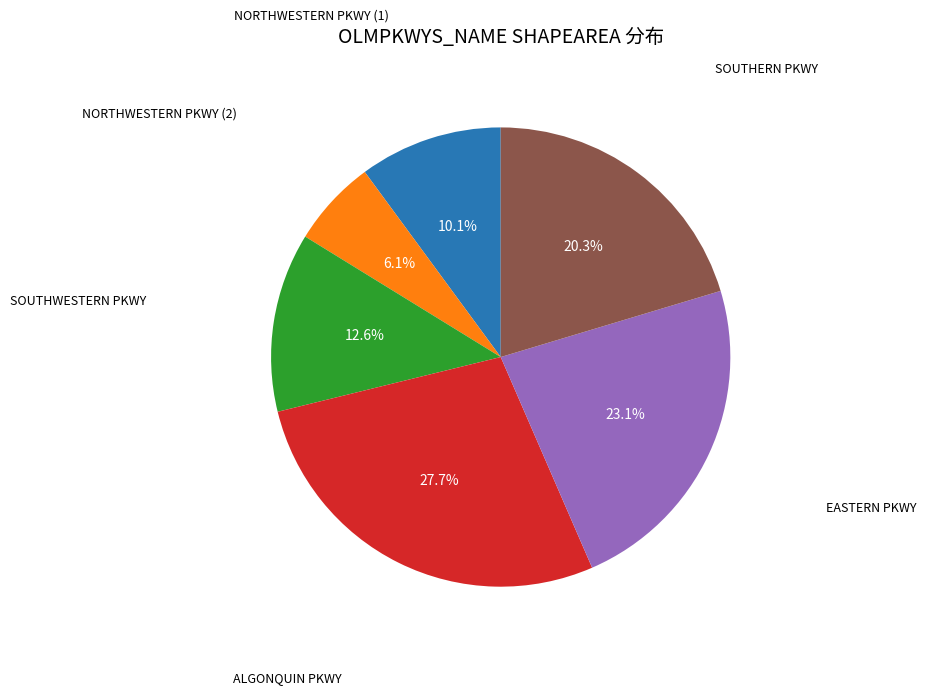

Does any single category account for the majority?

No